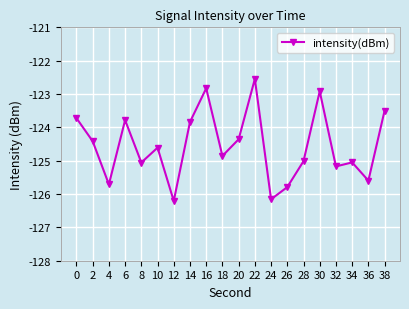

What is the smallest value displayed?

-126.2